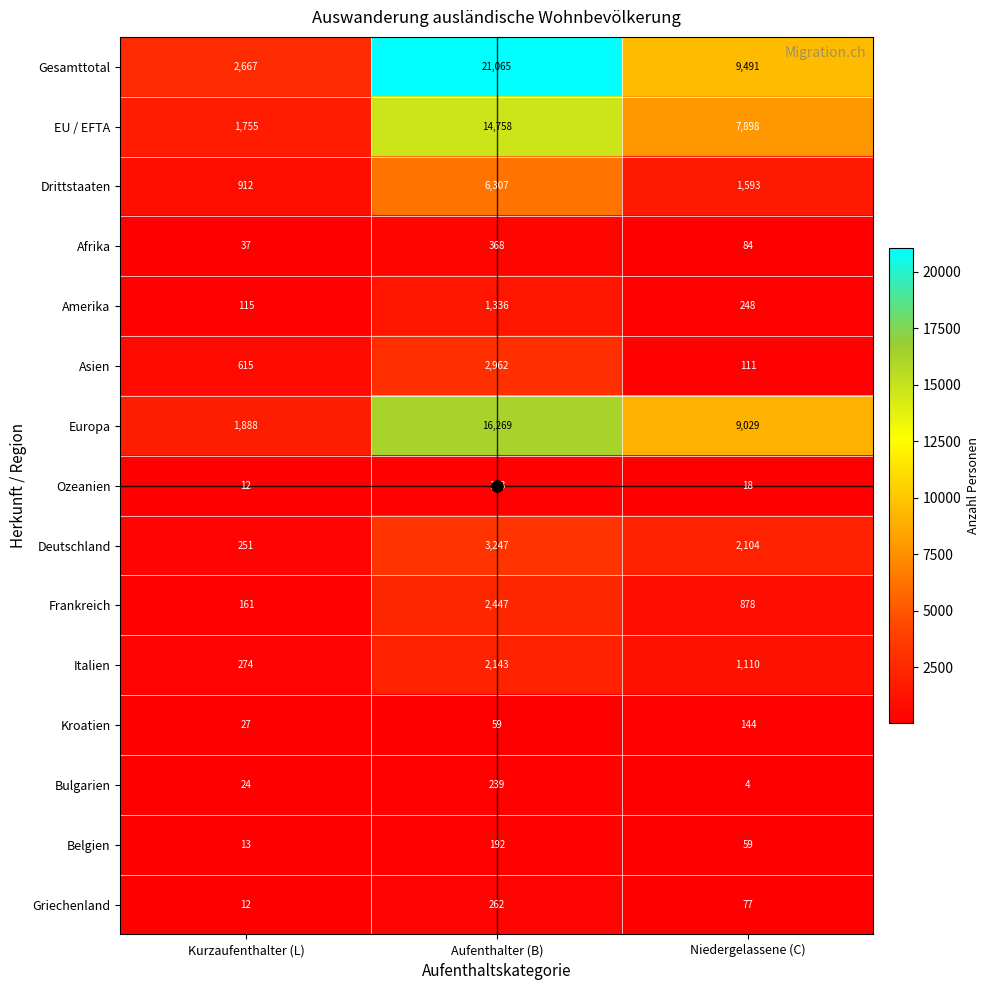

Which category has the highest value across all series?

Aufenthalter (B)